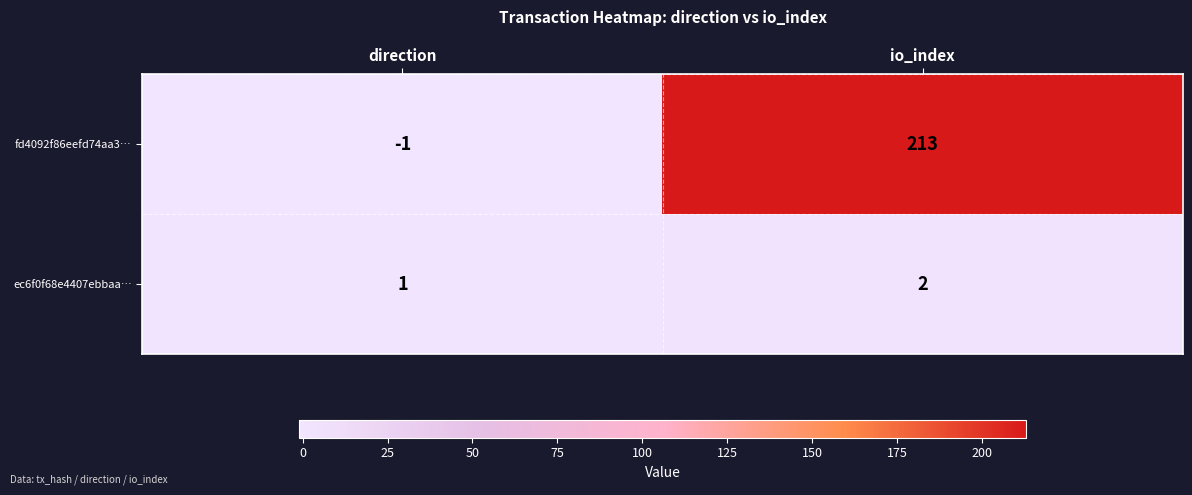

Reading left to right, extract all data points from this chart.

fd4092f86eefd74aa3…: -1	213
ec6f0f68e4407ebbaa…: 1	2